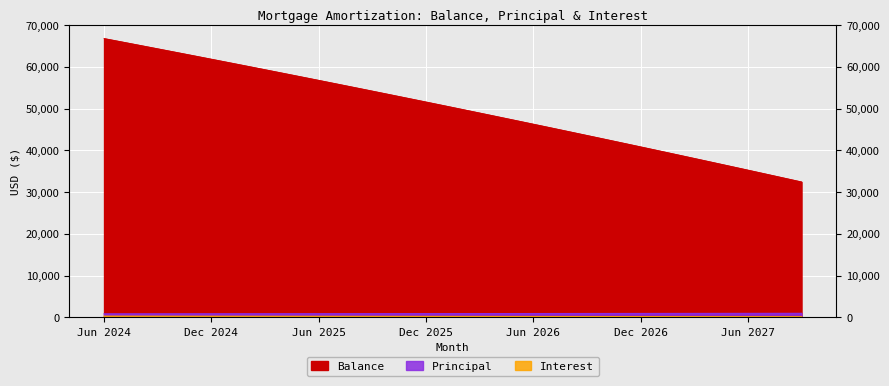

The value of Balance at Mar 2025 is 59307.0. True or false?

True